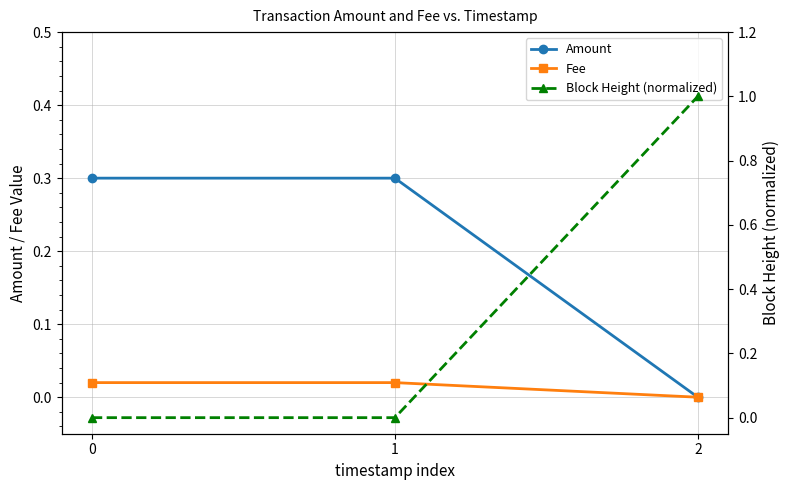

What is the sum of the Block Height (normalized) values at 1 and 2?

1.0